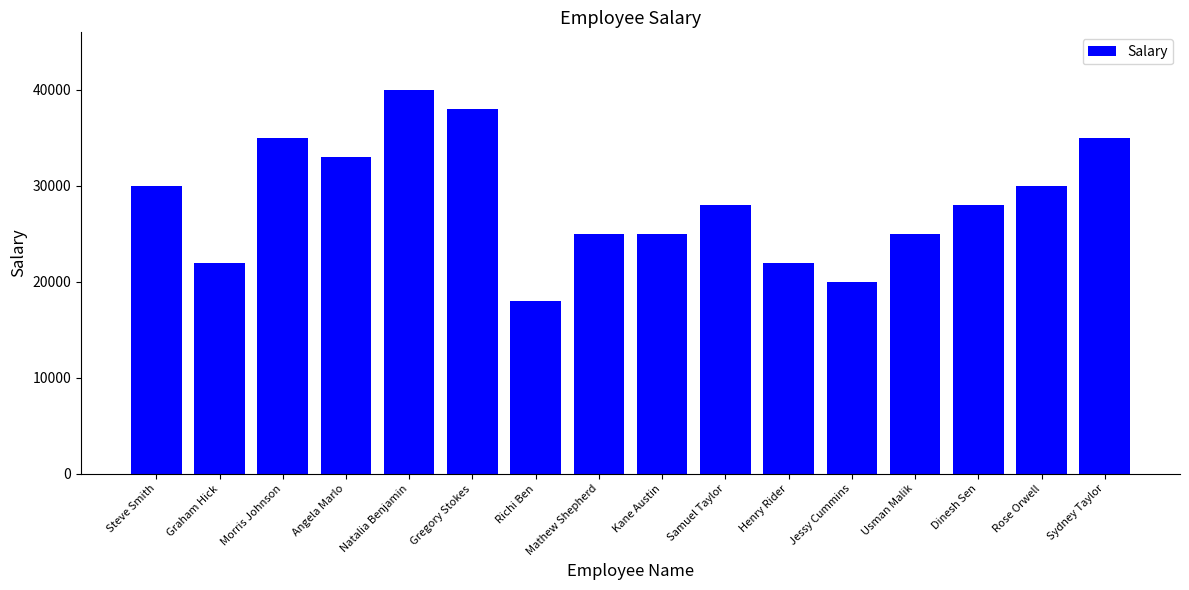

Count the number of categories in the chart.

16